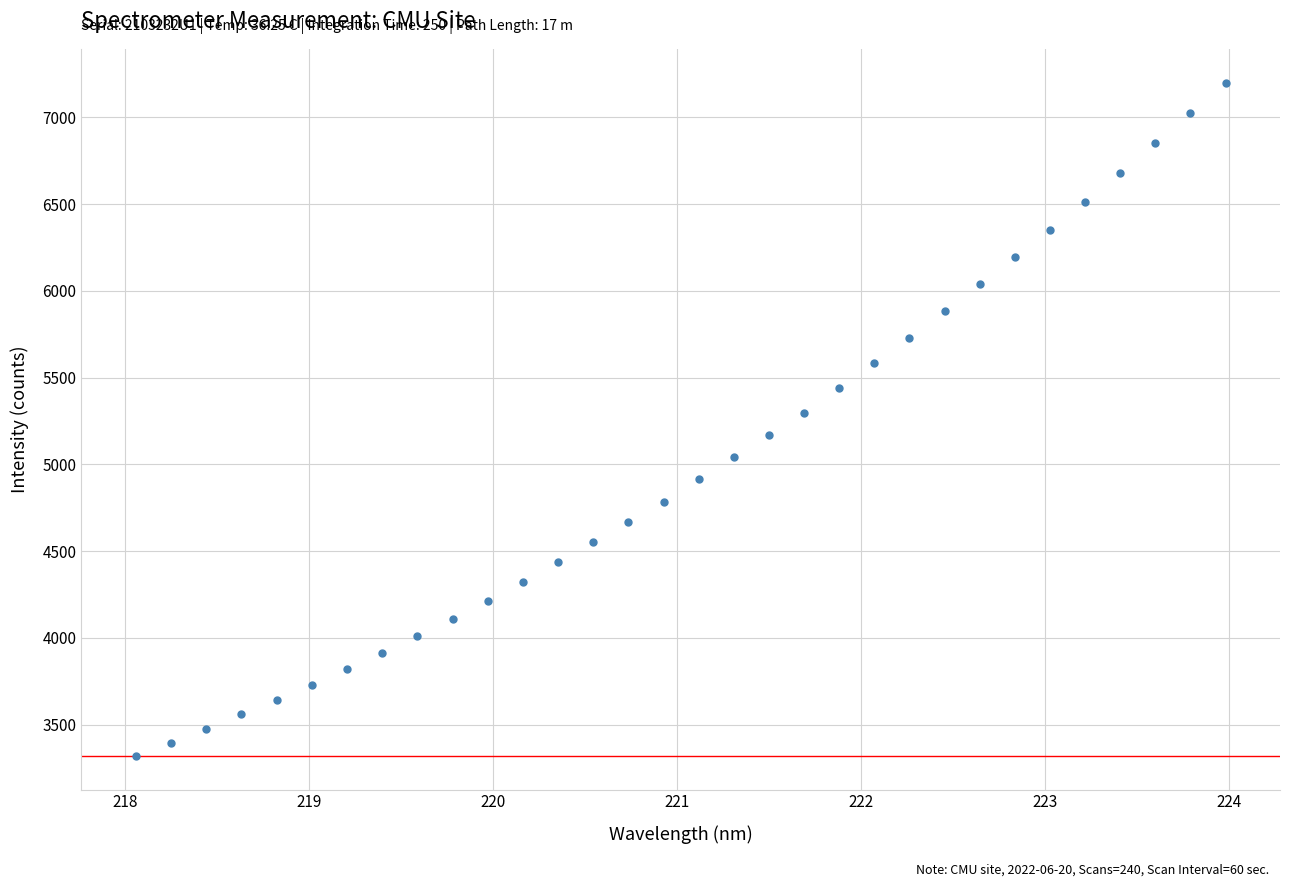

What is the range of Y values (max minus min)?

3882.2